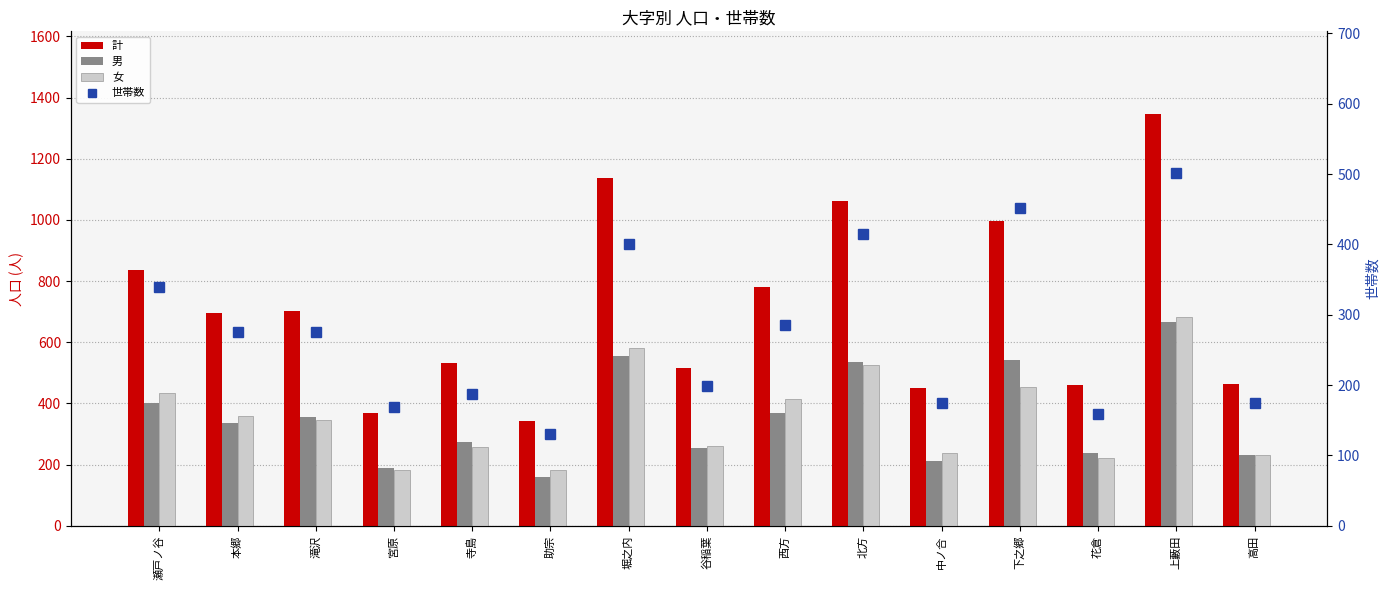

What is the difference between the maximum and second lowest values in the 女 series?

500